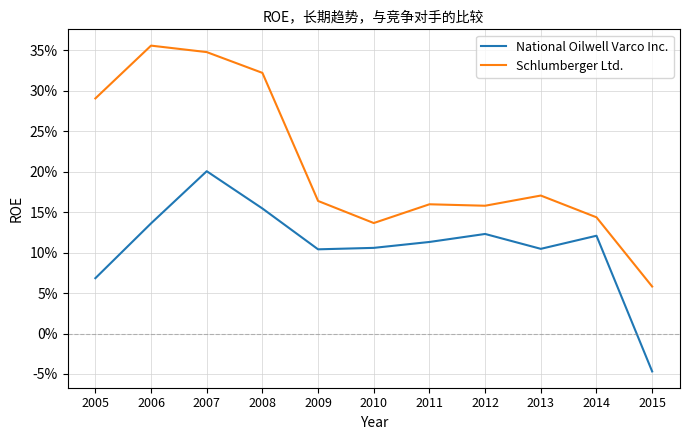

Is it true that National Oilwell Varco Inc. equals 0.2 at 2014?

False